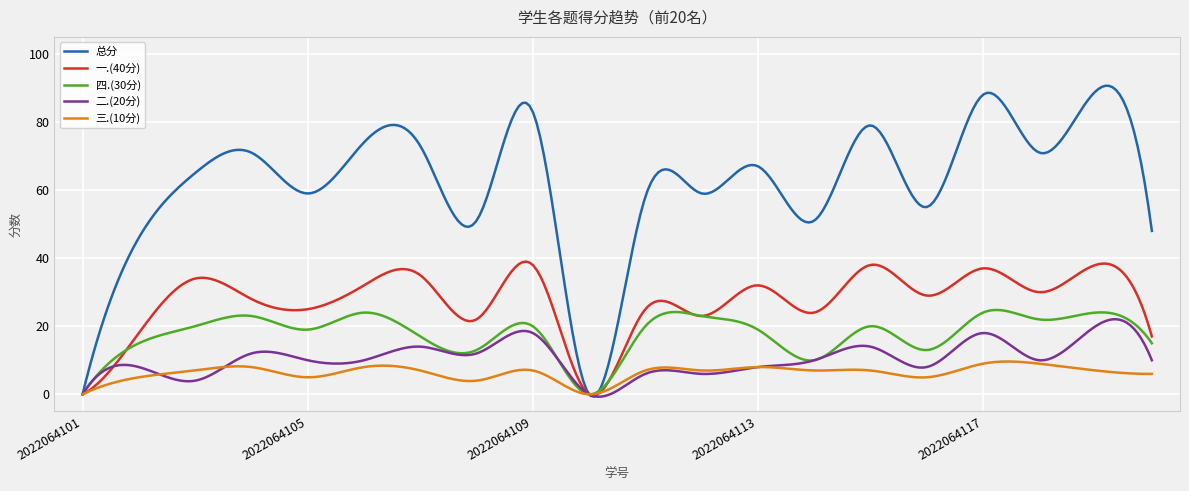

What is the highest value of the 一.(40分) series?

39.0